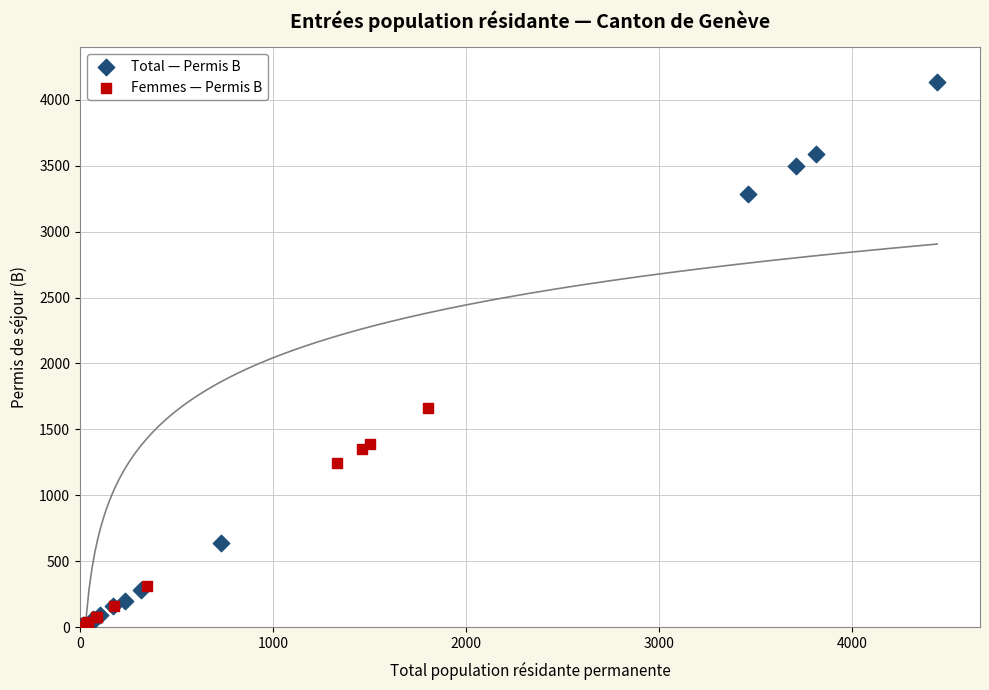

What are all the series names shown in the legend?

Total — Permis B, Femmes — Permis B